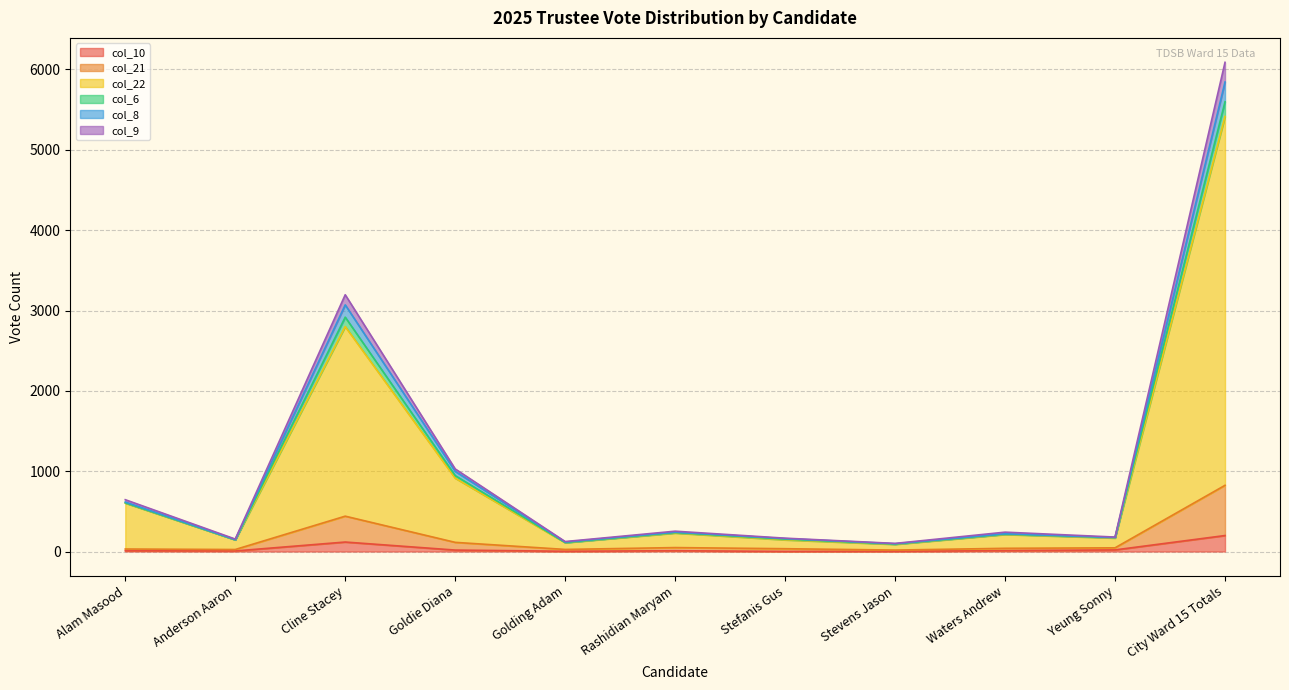

What is the difference between the highest and lowest values at Golding Adam?

121